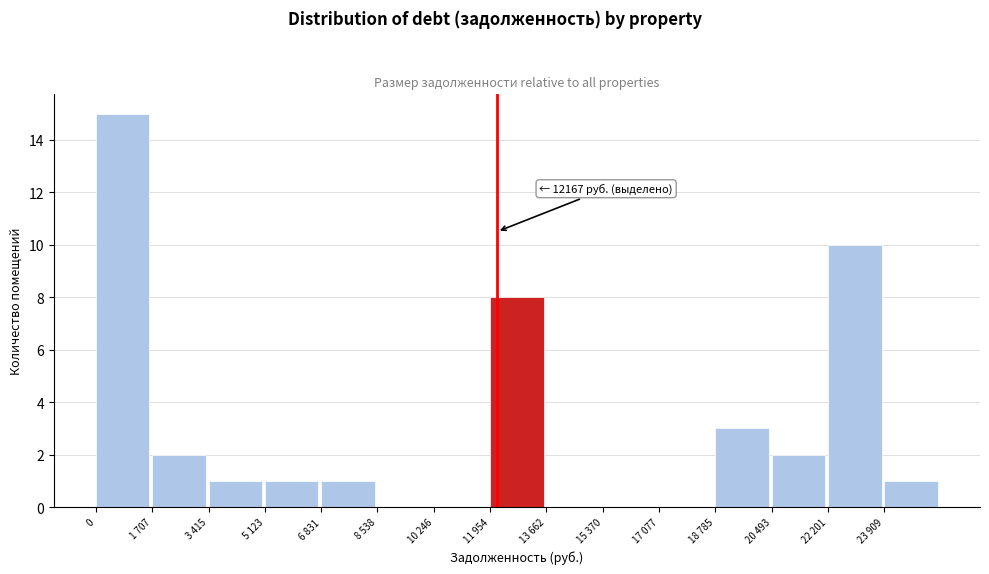

Reading left to right, extract all data points from this chart.

0=15	1 707=2	3 415=1	5 123=1	6 831=1	8 538=0	10 246=0	11 954=8	13 662=0	15 370=0	17 077=0	18 785=3	20 493=2	22 201=10	23 909=1